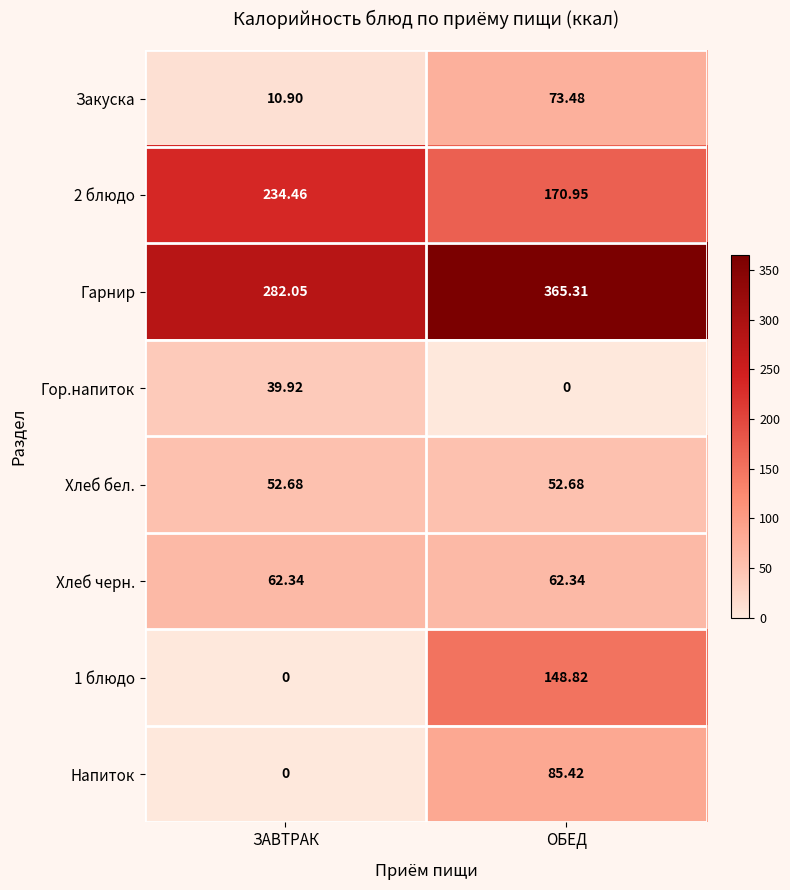

Between ЗАВТРАК and ОБЕД, which series saw the biggest shift?

1 блюдо